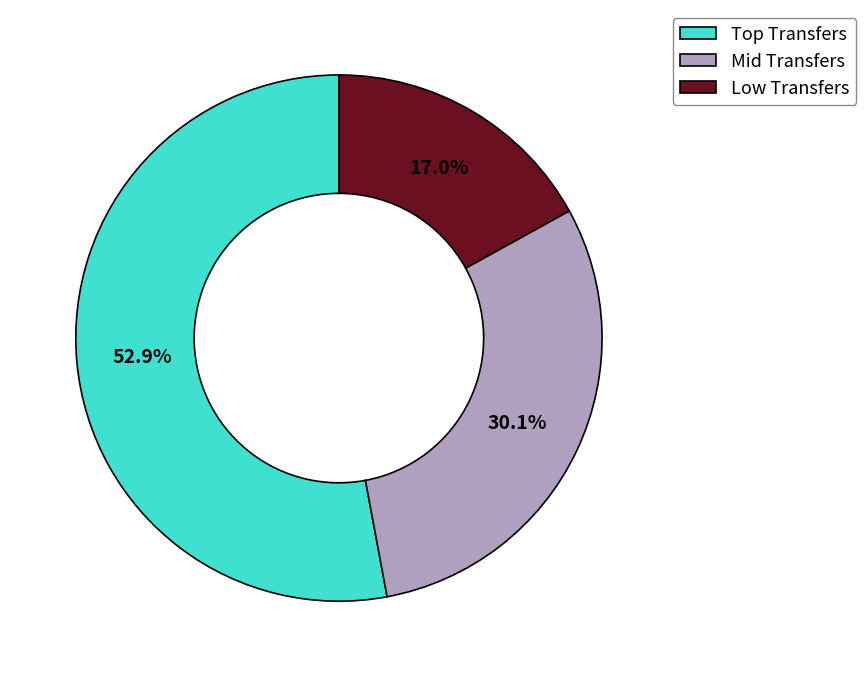

To the nearest percent, what is the difference between the largest and smallest slice percentages?

36%